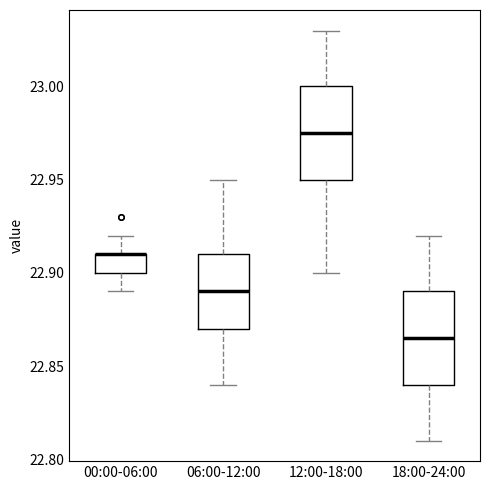

Reading left to right, read every box against the y-axis: the position of its median line, the range the box covers, and the ends of its whiskers. The values are not printed on the chart, so give them approximately, as read against the axis.

00:00-06:00: median 22.910 (drawn on the box's upper edge), box 22.900 to 22.910, whiskers 22.890 to 22.920
06:00-12:00: median 22.890, box 22.870 to 22.910, whiskers 22.840 to 22.950
12:00-18:00: median 22.975, box 22.950 to 23.000, whiskers 22.900 to 23.030
18:00-24:00: median 22.865, box 22.840 to 22.890, whiskers 22.810 to 22.920